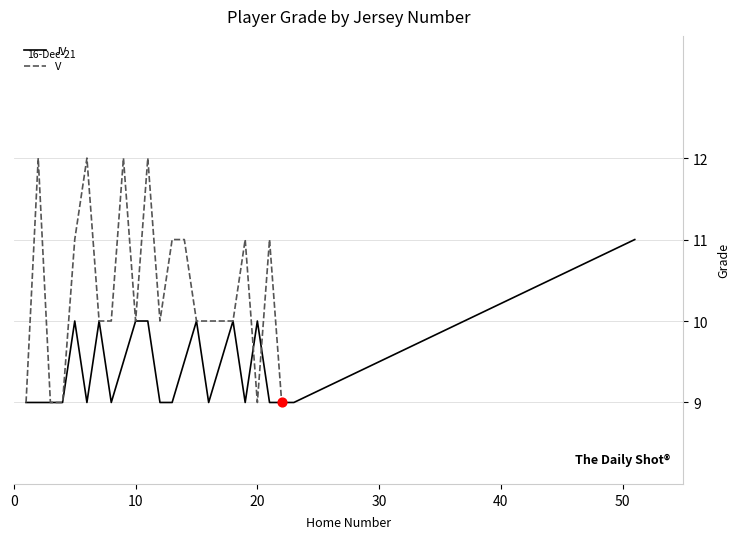

What is the minimum value for JV?

9